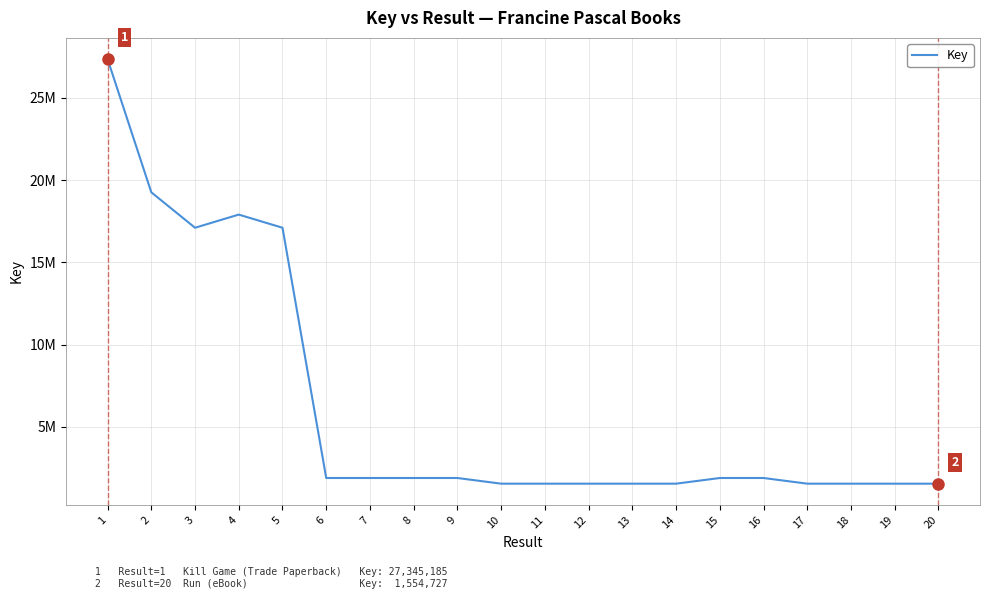

Reading left to right, extract all data points from this chart.

1=27345185	2=19254544	3=17101406	4=17900489	5=17101356	6=1899128	7=1899124	8=1899126	9=1899121	10=1554795	11=1554784	12=1554775	13=1554734	14=1554761	15=1899130	16=1899132	17=1554766	18=1554791	19=1554718	20=1554727